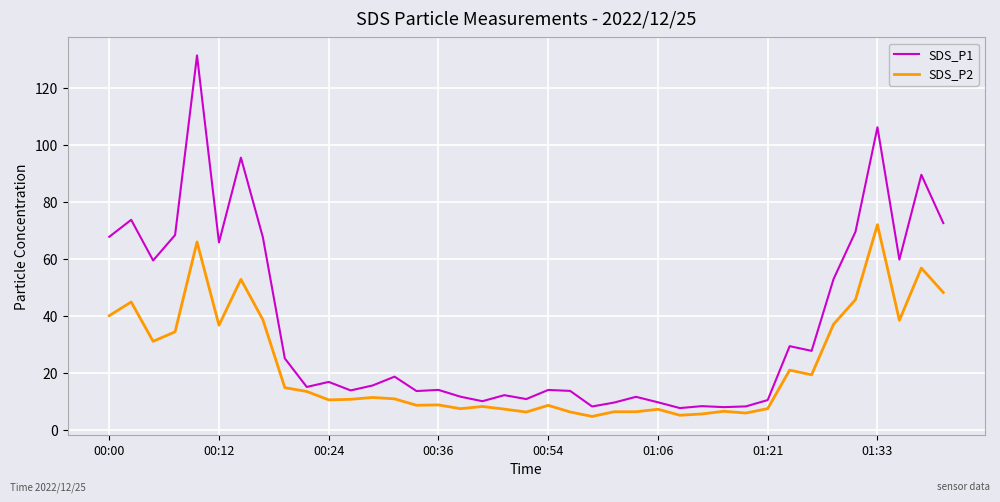

List the series in order of their overall mean, highest first.

SDS_P1, SDS_P2